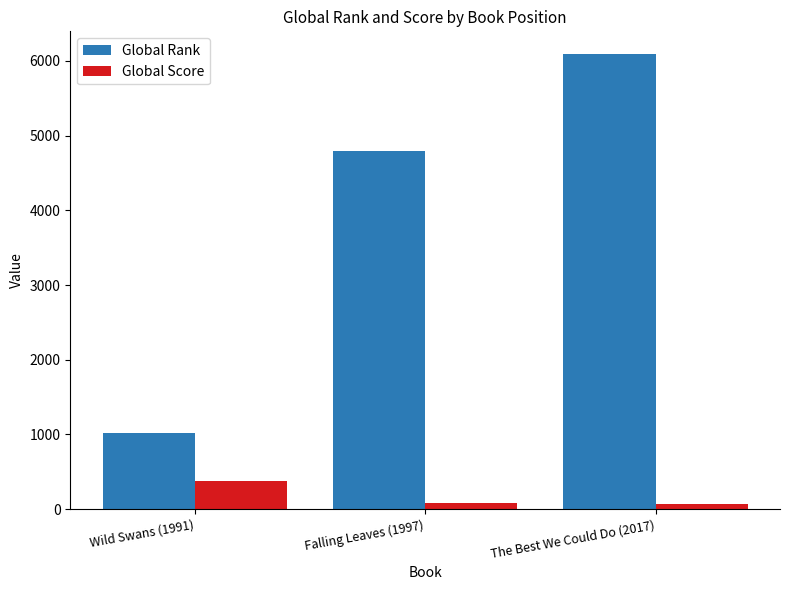

Rank the series by their average value, from lowest to highest.

Global Score, Global Rank